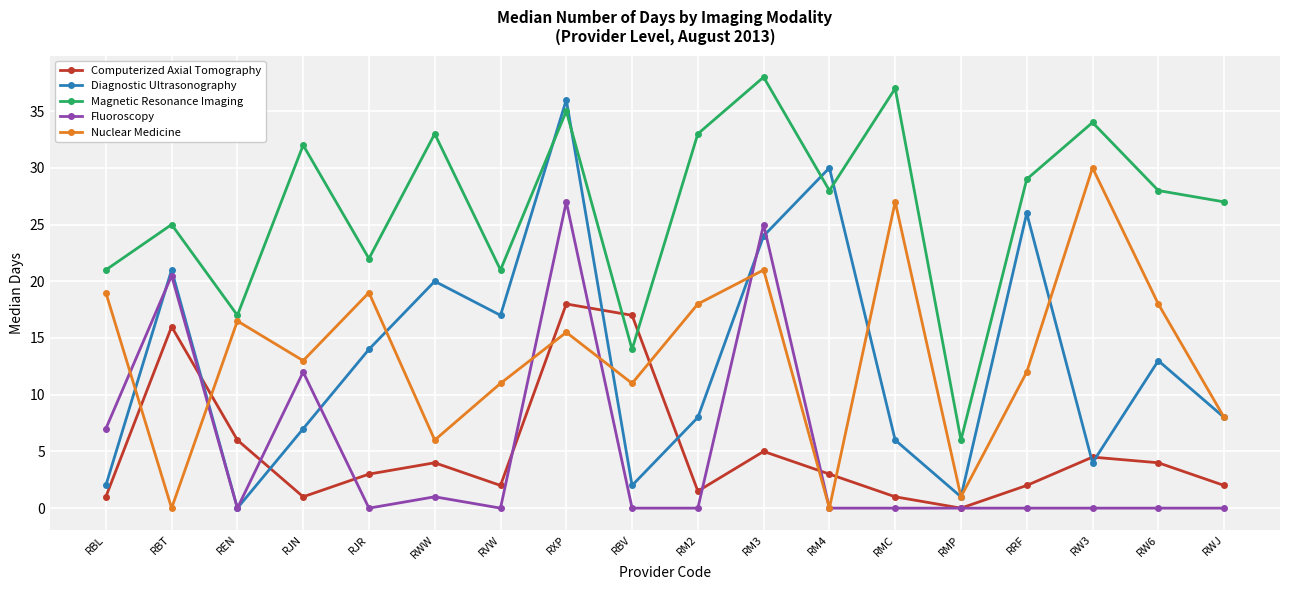

How many data points does each series have?

18